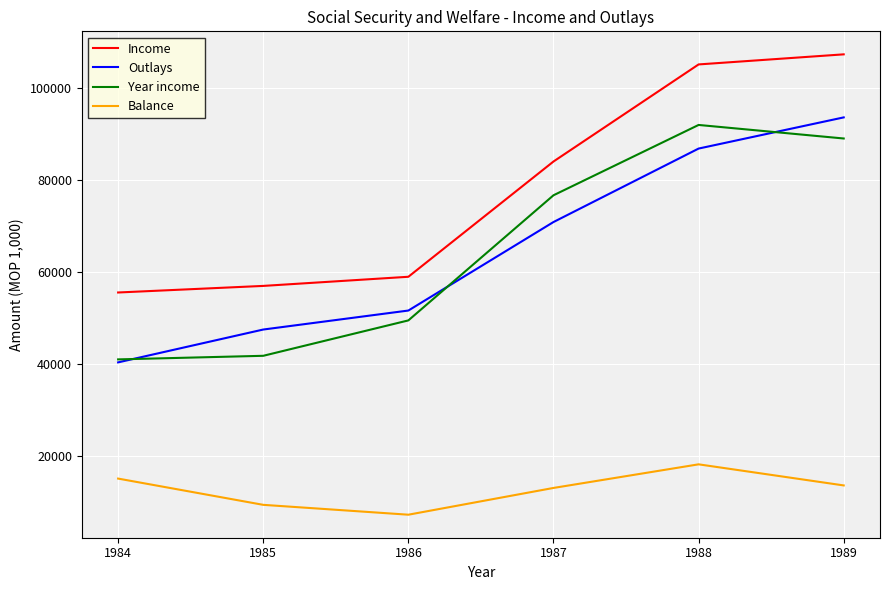

True or false: Year income has more than 2 points higher than both neighbors.

False